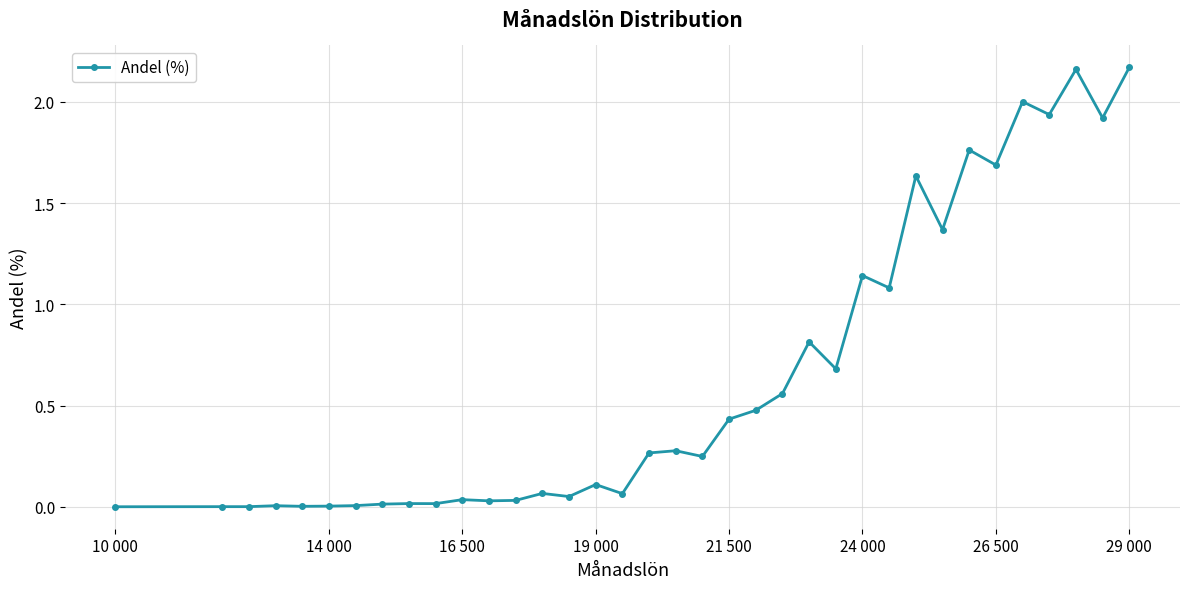

True or false: there are more than 0 points higher than both neighbors.

True